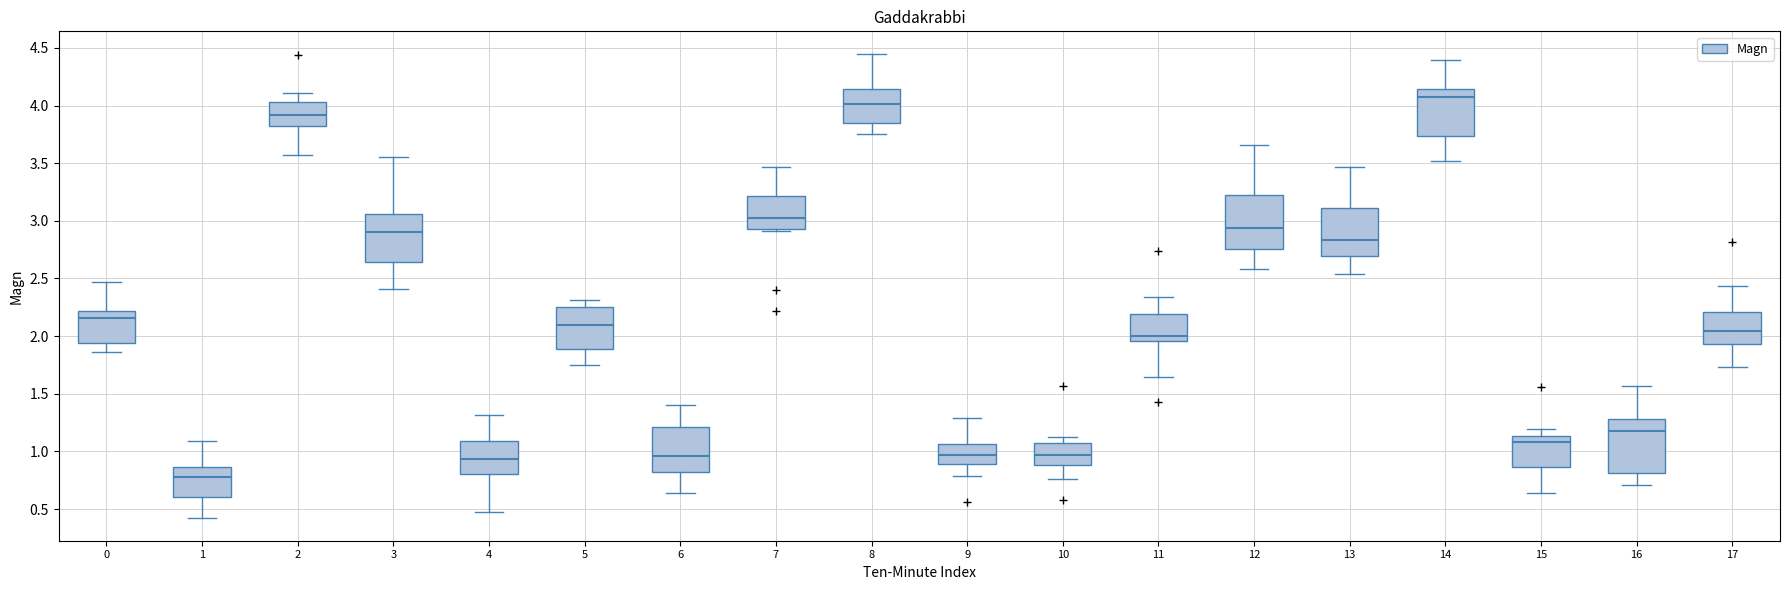

Where does the upper whisker of the box at x = 11 end on the y-axis? The values are not printed on the chart, so give them approximately, as read against the axis.

2.35